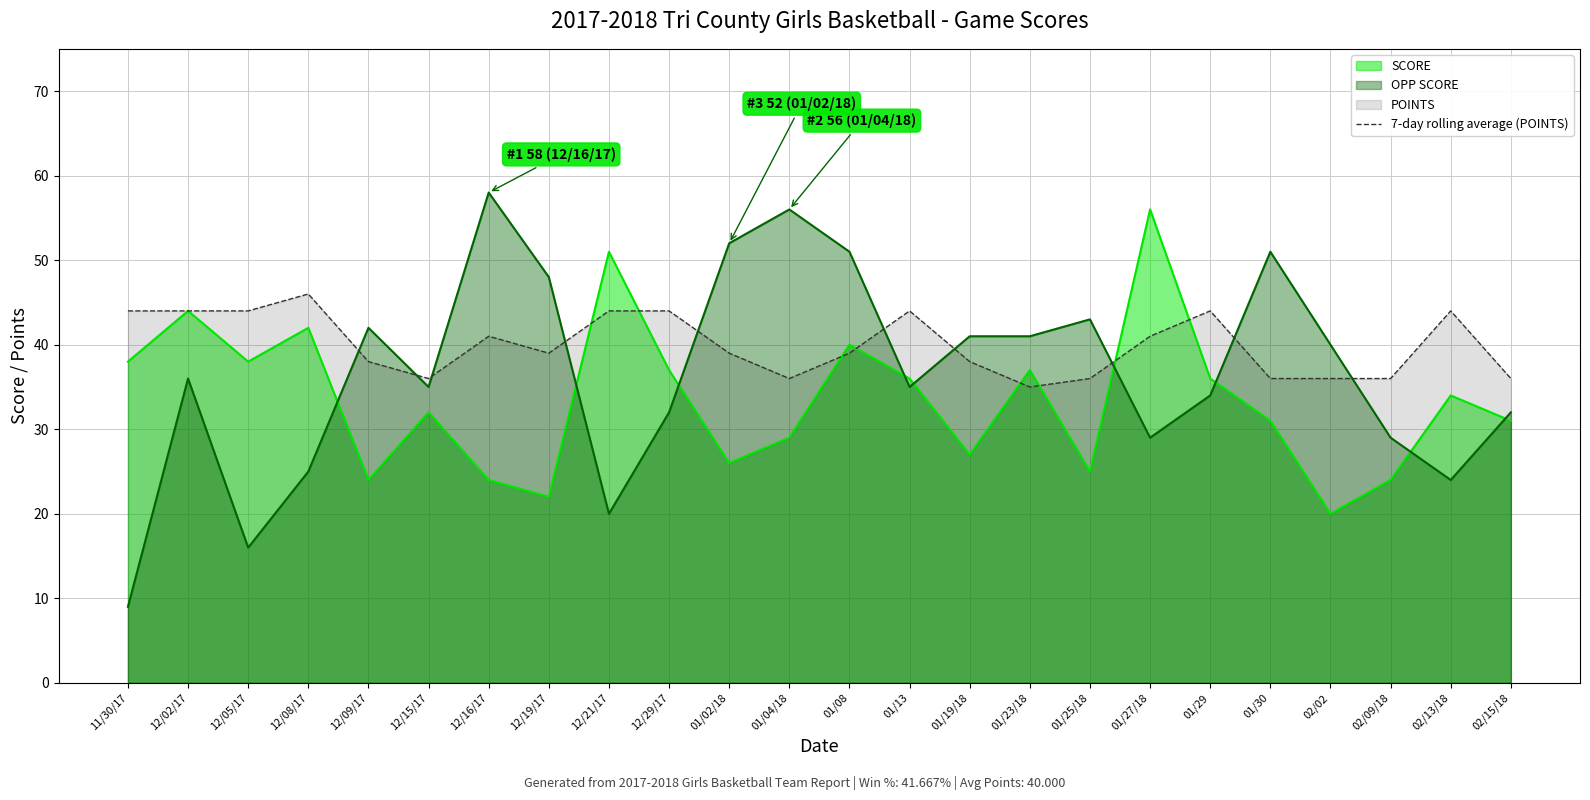

What is the change in value from 12/08/17 to 01/25/18?

-10